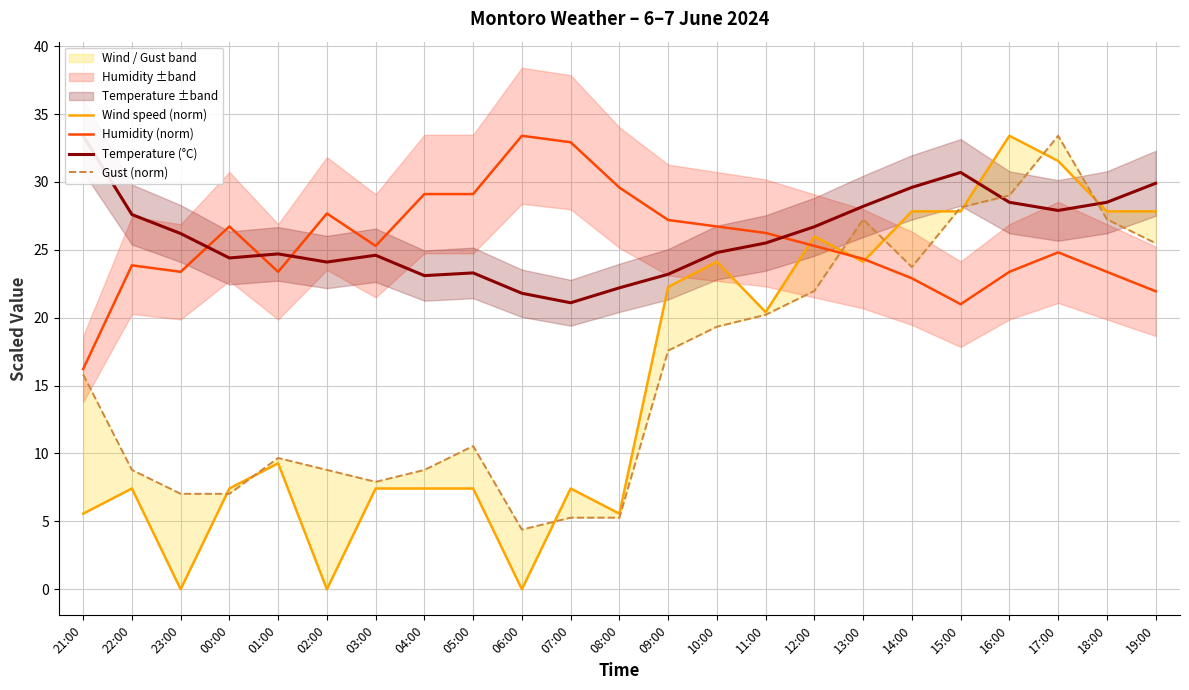

What is the sum of the Temperature (°C) values at 01:00 and 00:00?

49.1